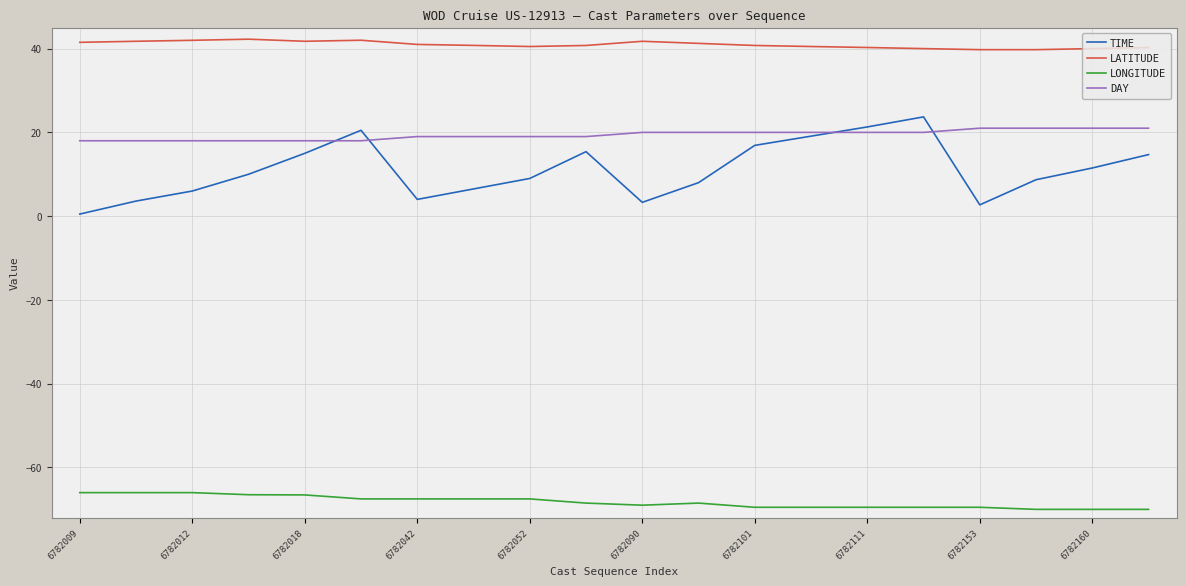

What are all the series names shown in the legend?

TIME, LATITUDE, LONGITUDE, DAY